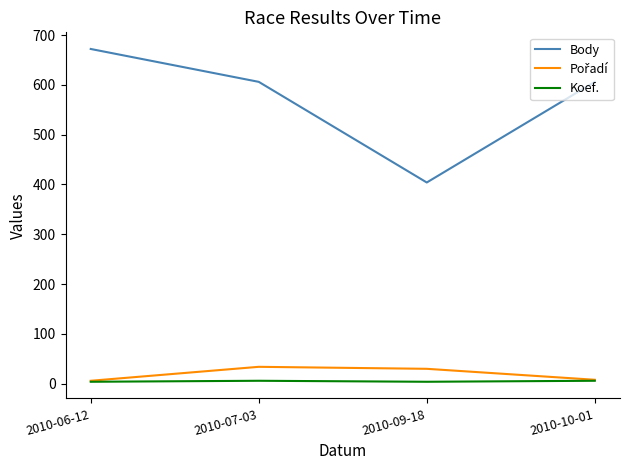

At how many categories does at least one series exceed 647?

1